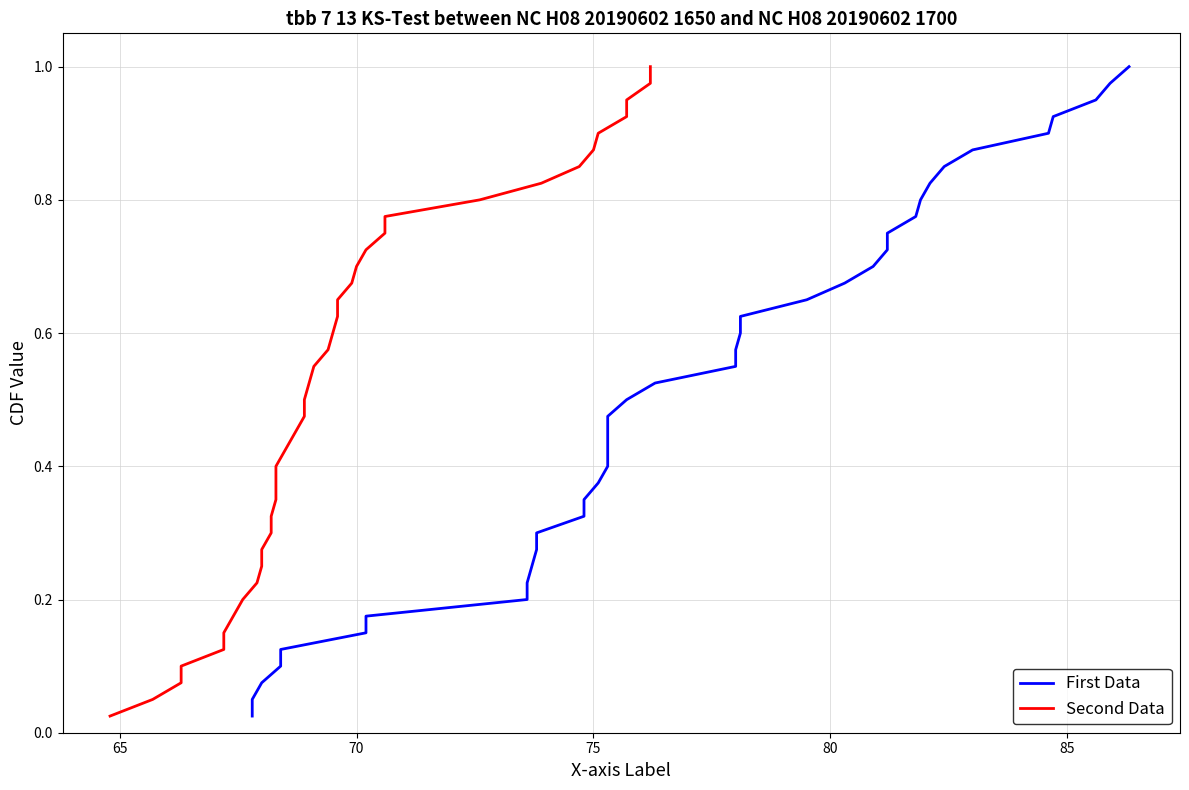

At how many categories does at least one series exceed 0?

40